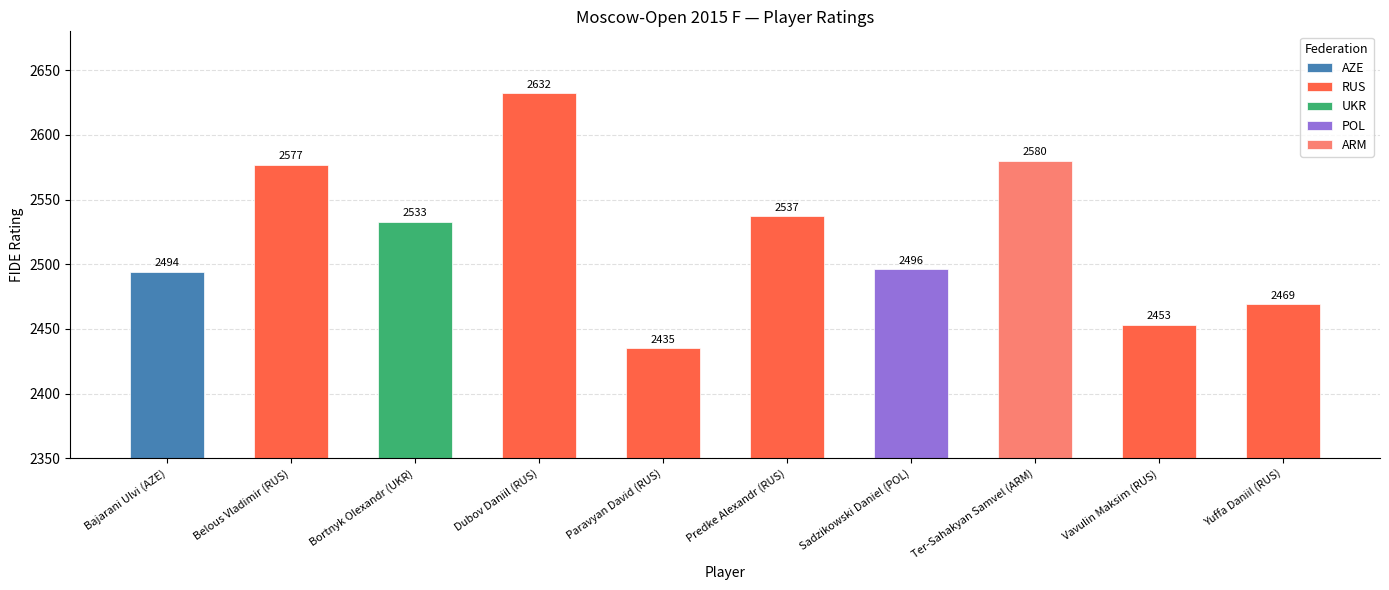

What is the change in value from Bortnyk Olexandr (UKR) to Sadzikowski Daniel (POL)?

-37